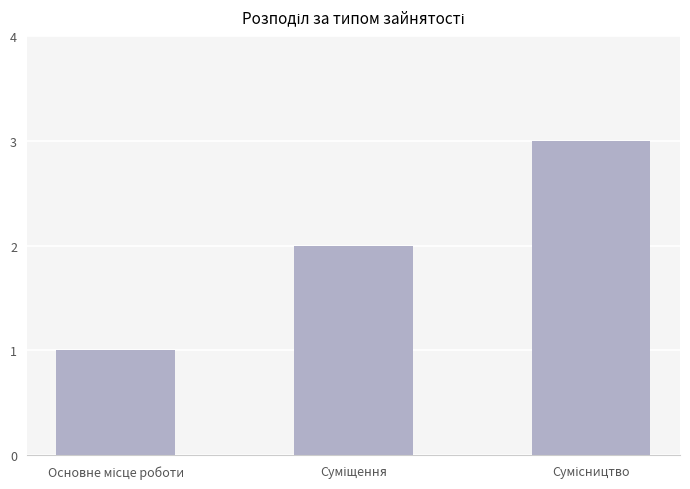

What is the sum of all values?

6